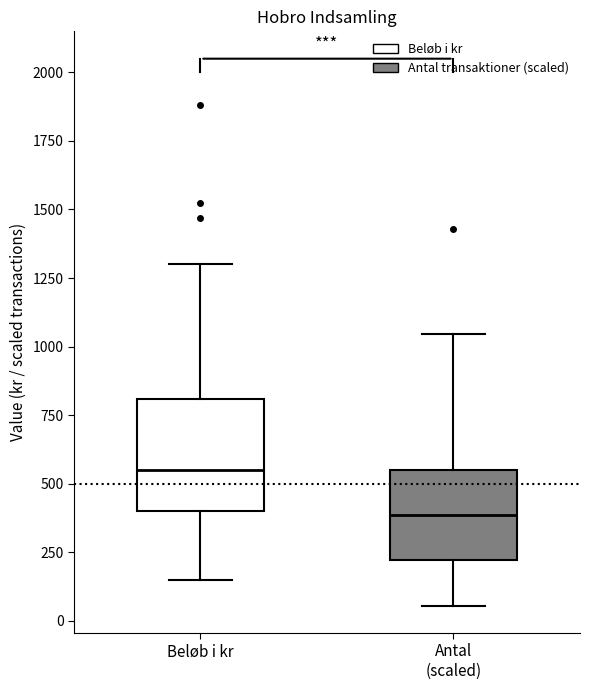

Reading left to right, read every box against the y-axis: the position of its median line, the range the box covers, and the ends of its whiskers. The values are not printed on the chart, so give them approximately, as read against the axis.

Beløb i kr: median 550, box 400 to 800, whiskers 150 to 1300
Antal (scaled): median 400, box 200 to 550, whiskers 50 to 1050